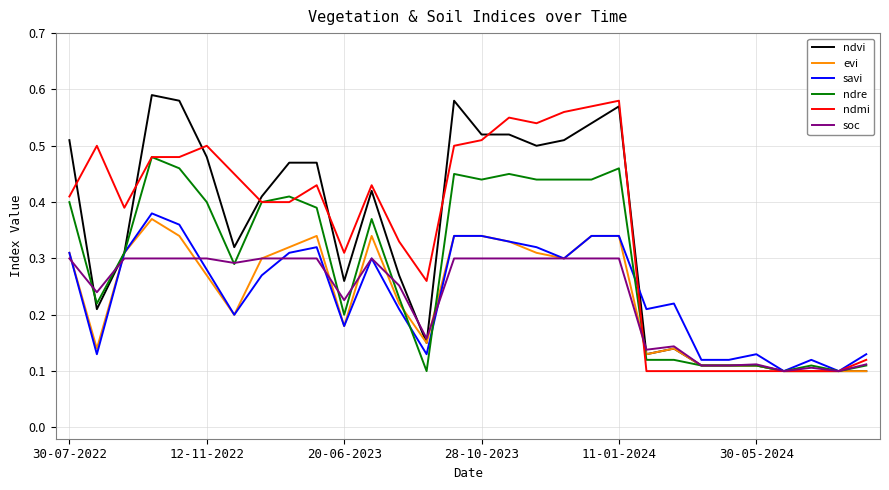

What is the maximum value for ndre?

0.5